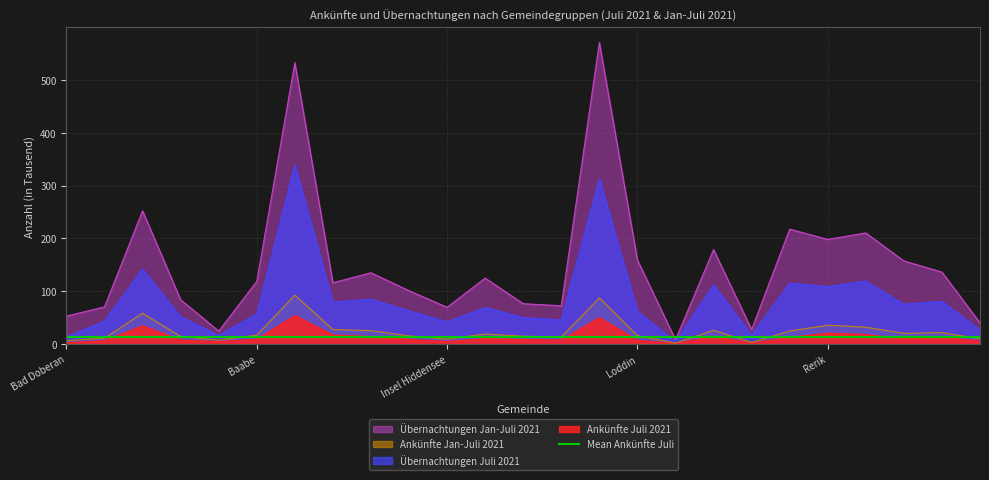

True or false: Ankünfte Jan-Juli 2021 and Übernachtungen Jan-Juli 2021 intersect in this chart.

False